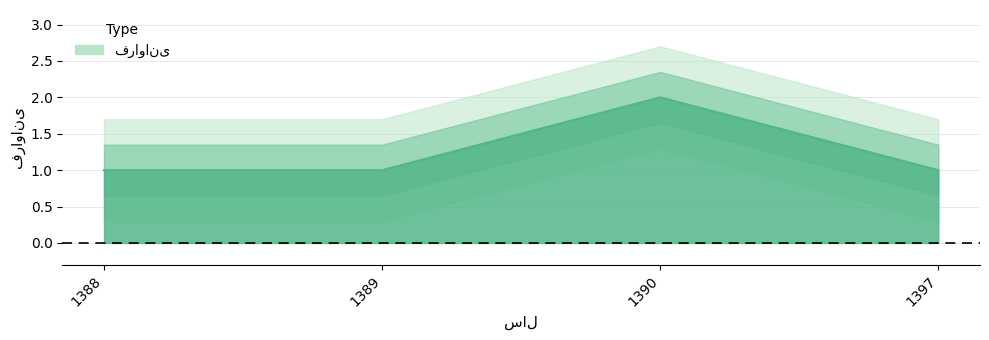

The chart shows a value of 1 at 1390. True or false?

False